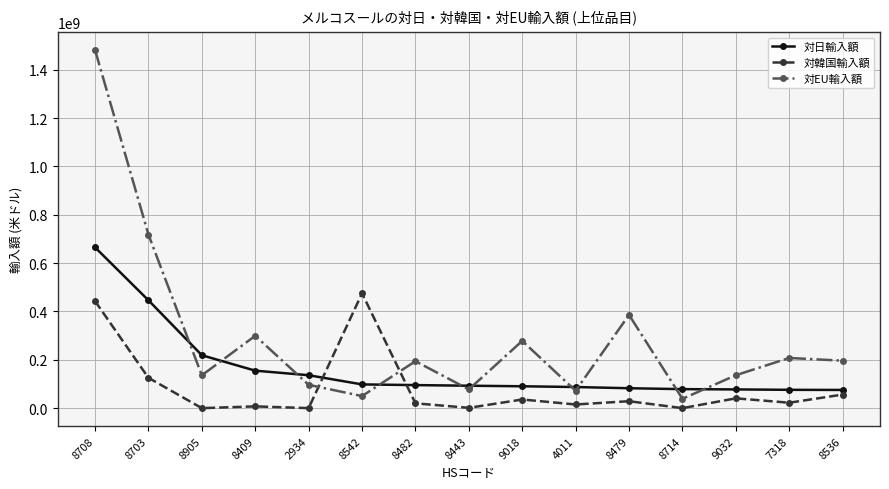

List the series in order of their overall mean, lowest first.

対韓国輸入額, 対日輸入額, 対EU輸入額